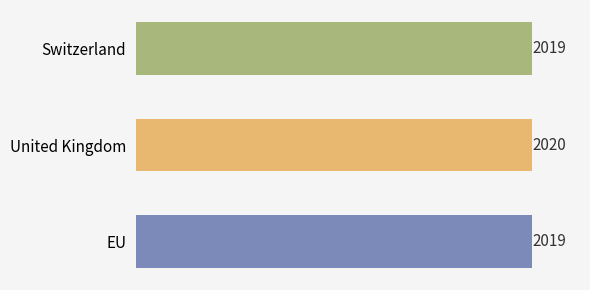

Approximately how many times larger is the value at Switzerland compared to United Kingdom?

1.0